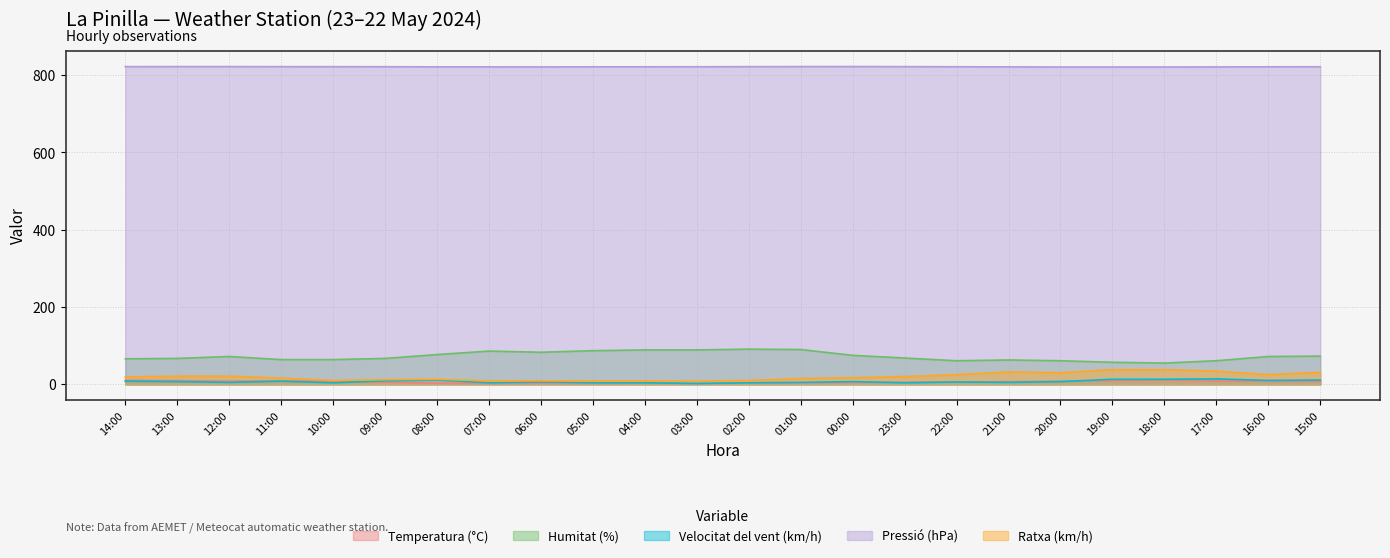

At which category does Ratxa (km/h) reach its first local valley?

10:00